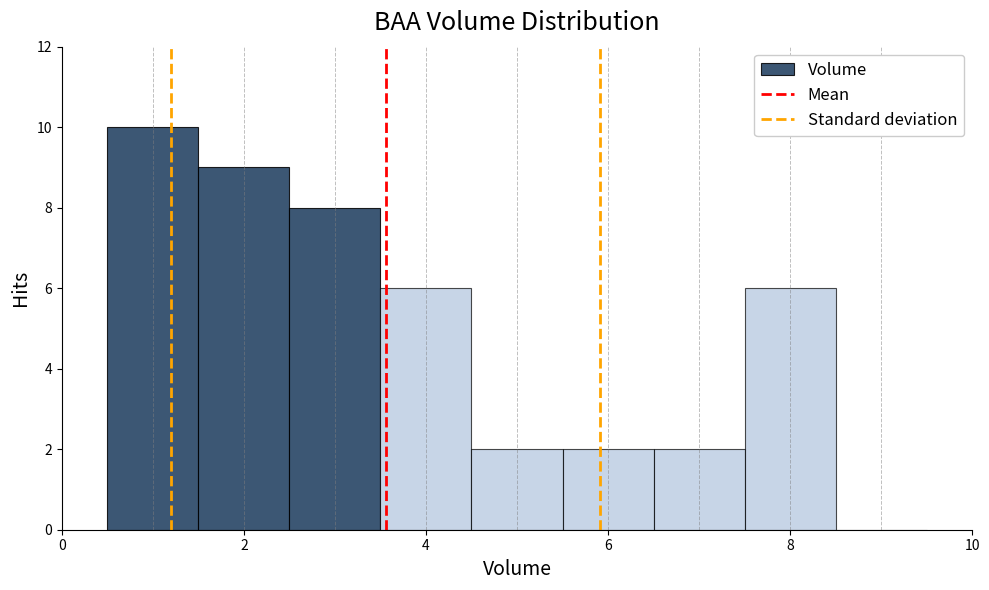

Which range on the x-axis has the tallest bar?

0.5 to 1.5